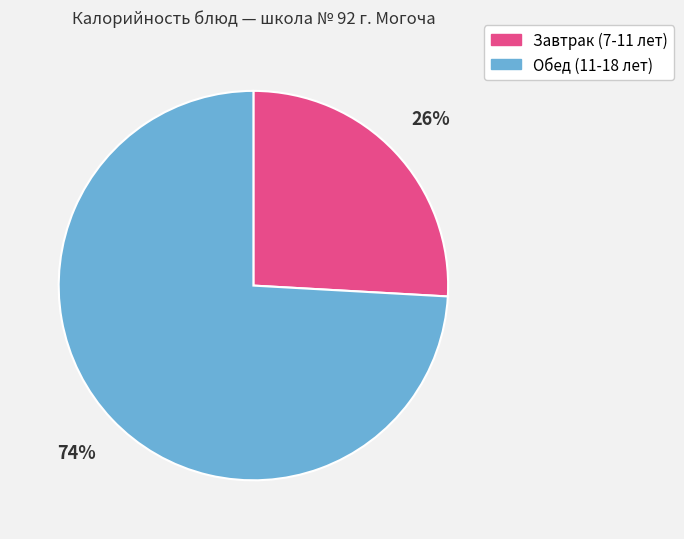

Is there a majority slice in this chart?

Yes